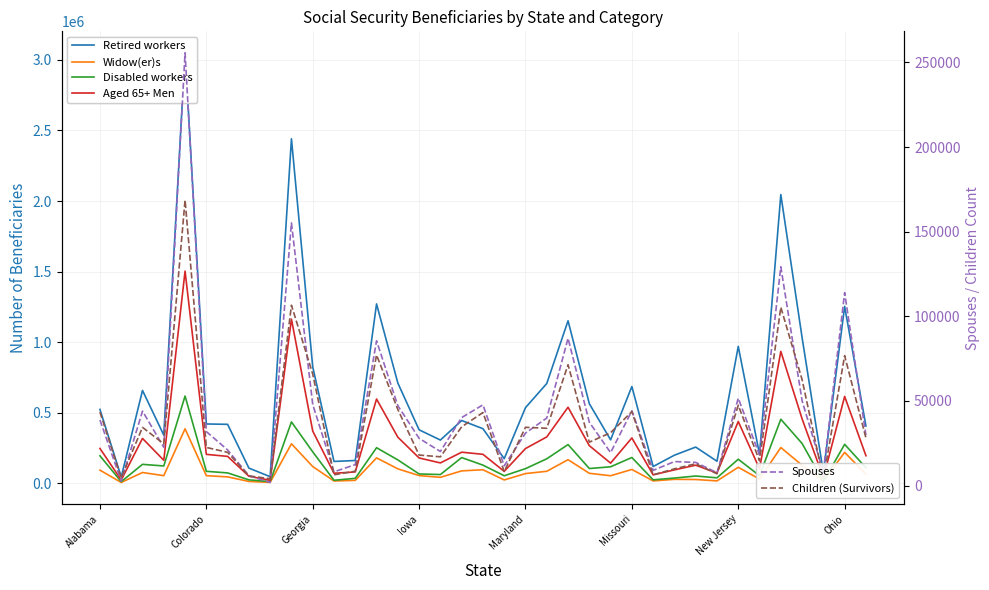

What is the highest value of the Spouses series?

255647